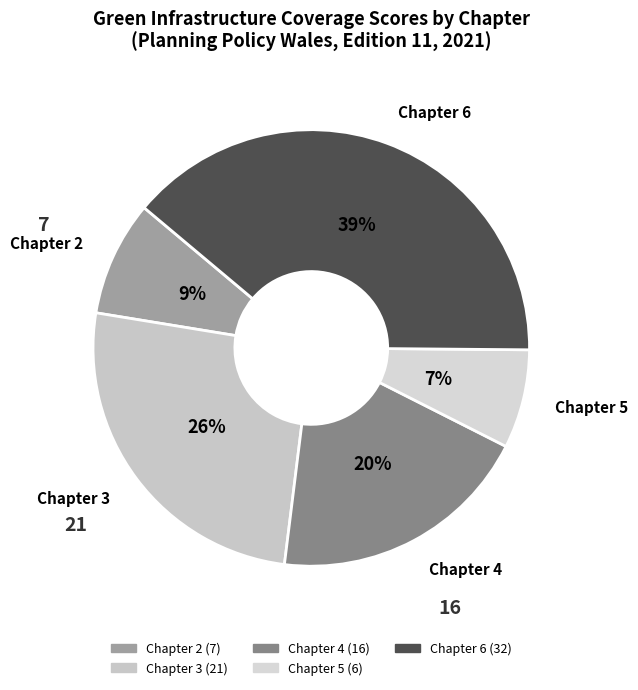

How many slices are in this pie chart?

5